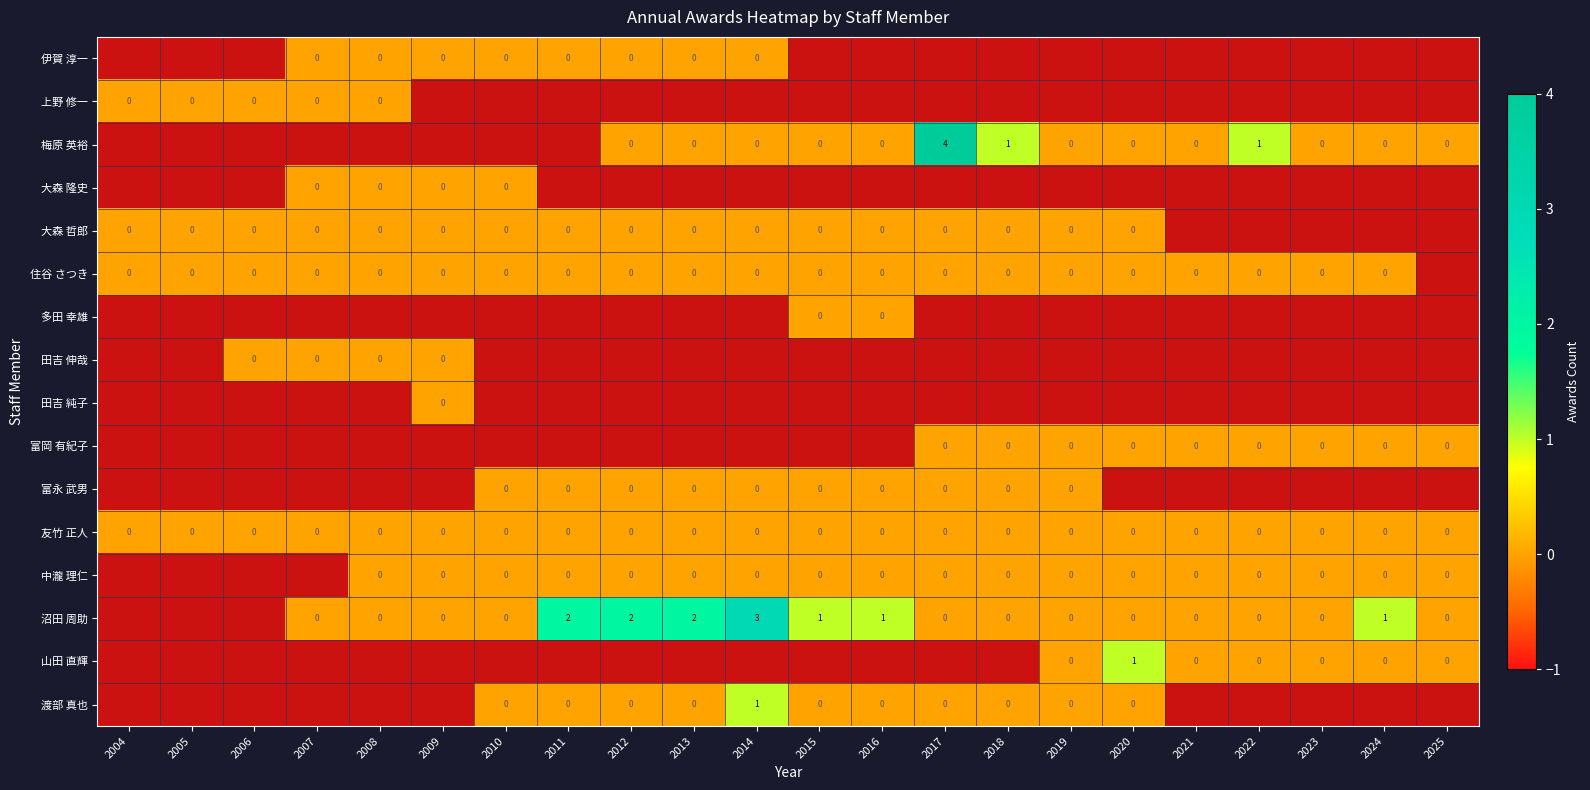

How many values in 沼田 周助 are above zero?

7